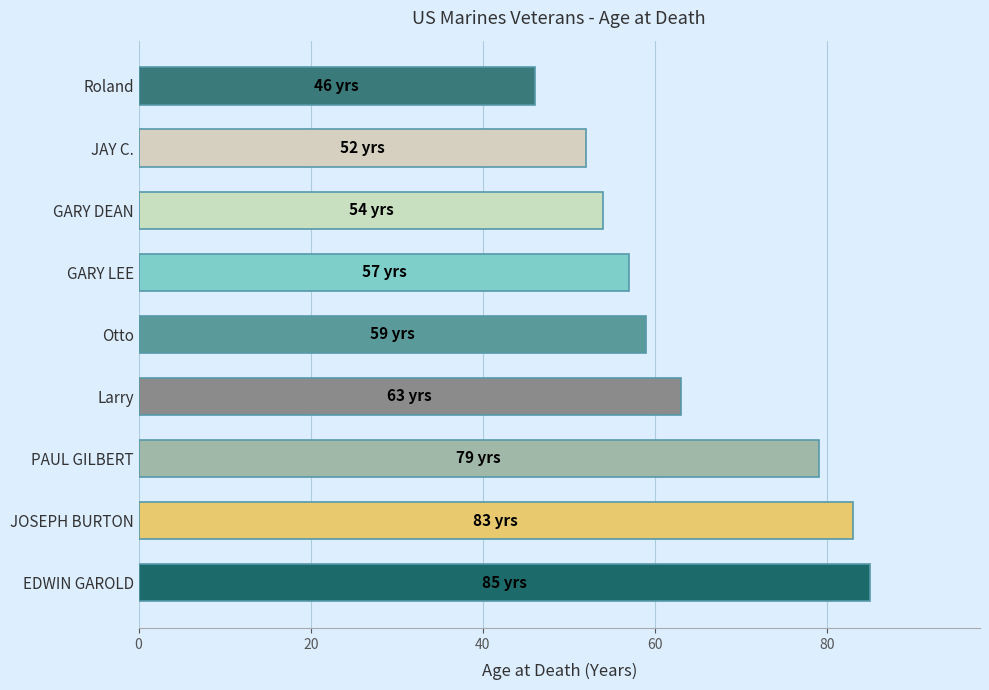

Is it true that the value at Larry is 18?

False